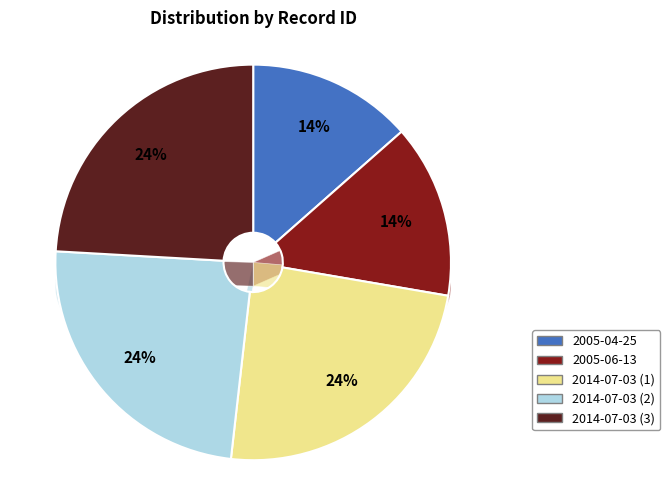

Does any single category account for the majority?

No